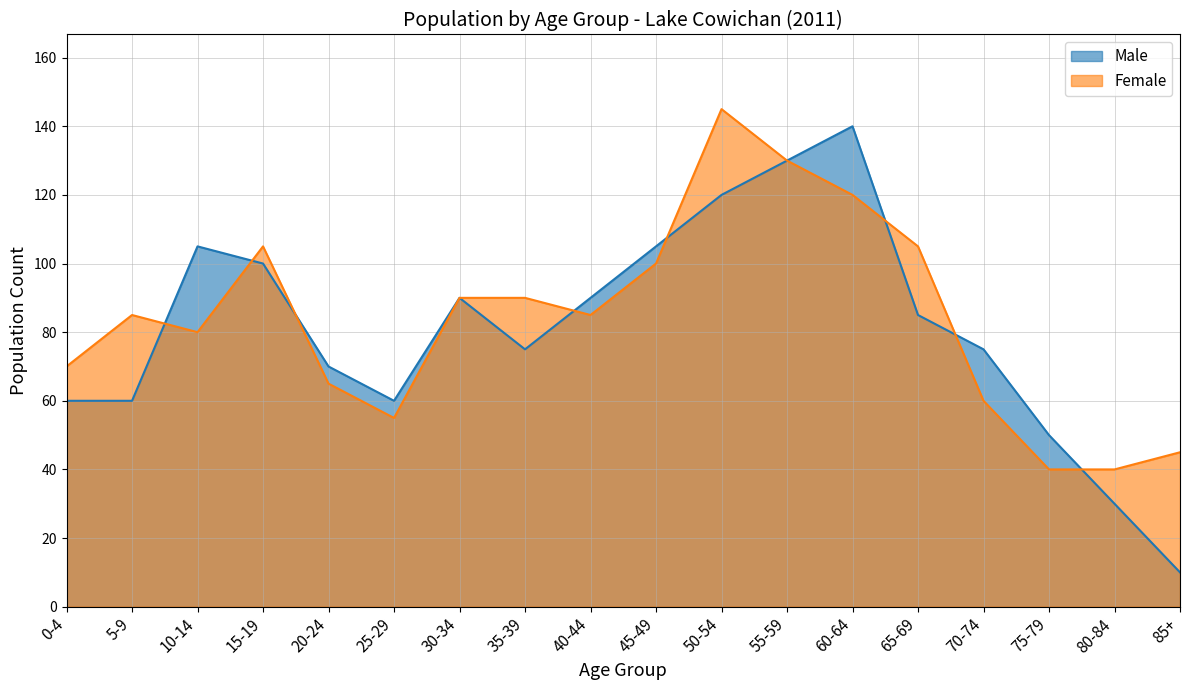

At which label does Female first exceed 85?

15-19